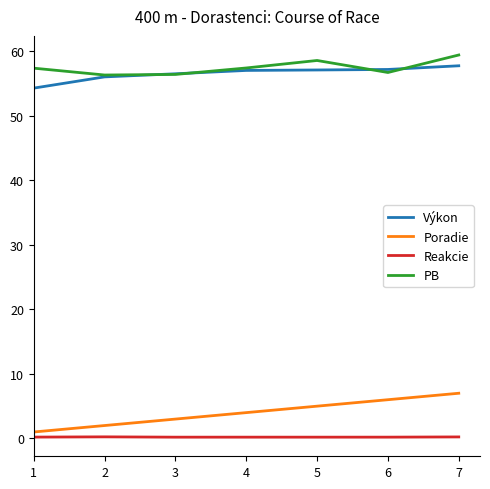

What is the spread (max minus min) of values at 7?

59.2